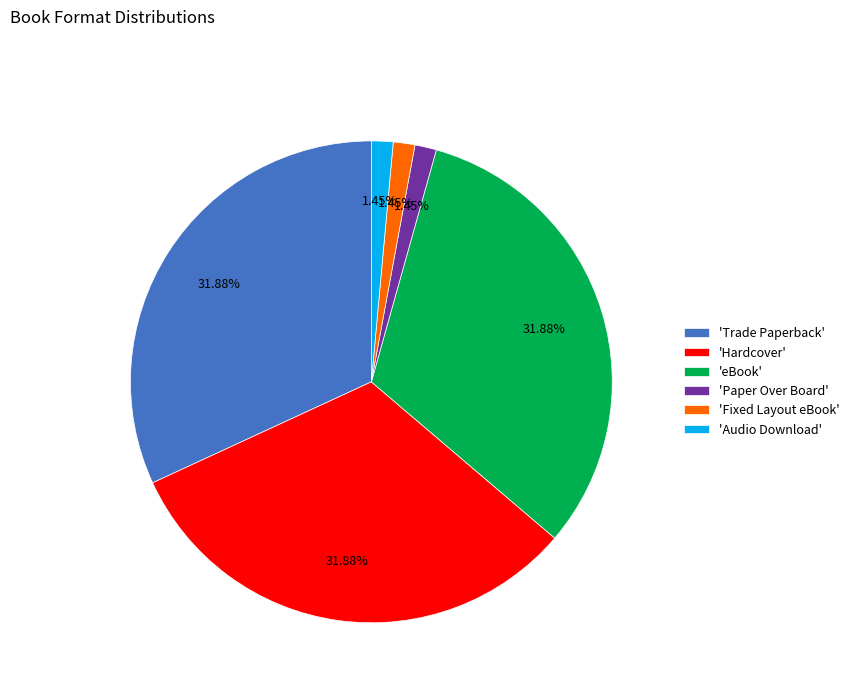

Between 'Fixed Layout eBook' and 'eBook', which is larger?

'eBook'